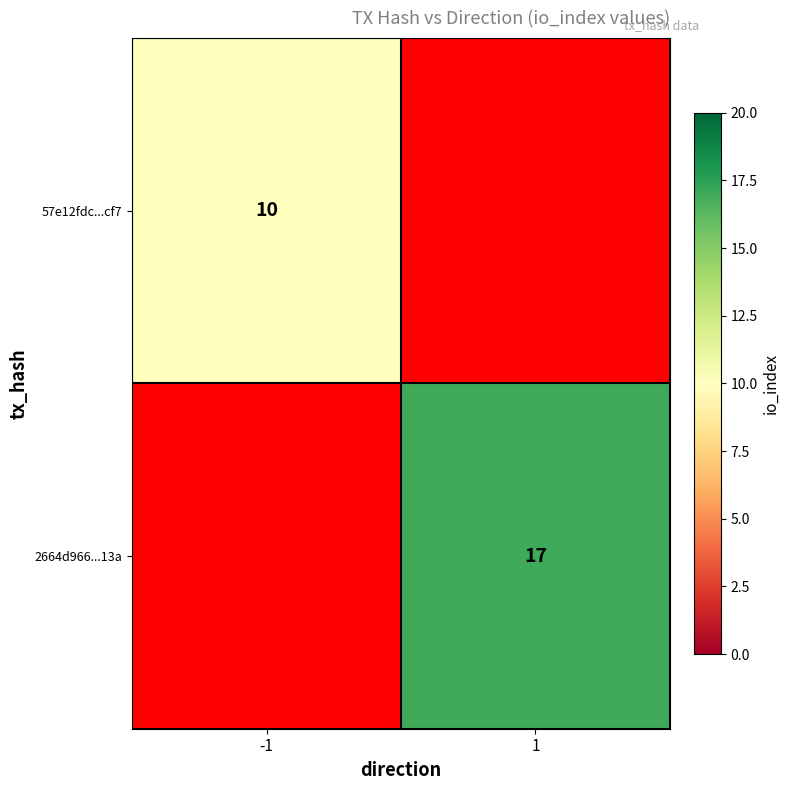

True or false: 57e12fdc...cf7 has a value of 10 at -1.

True